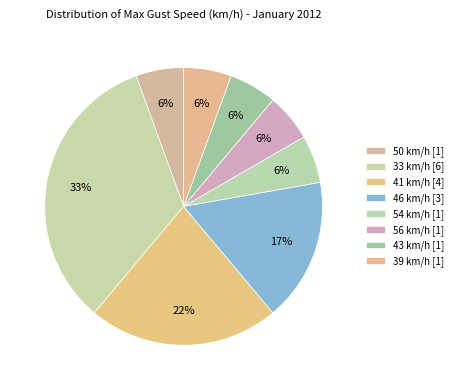

Is it true that 54 km/h is 1% of the pie?

False